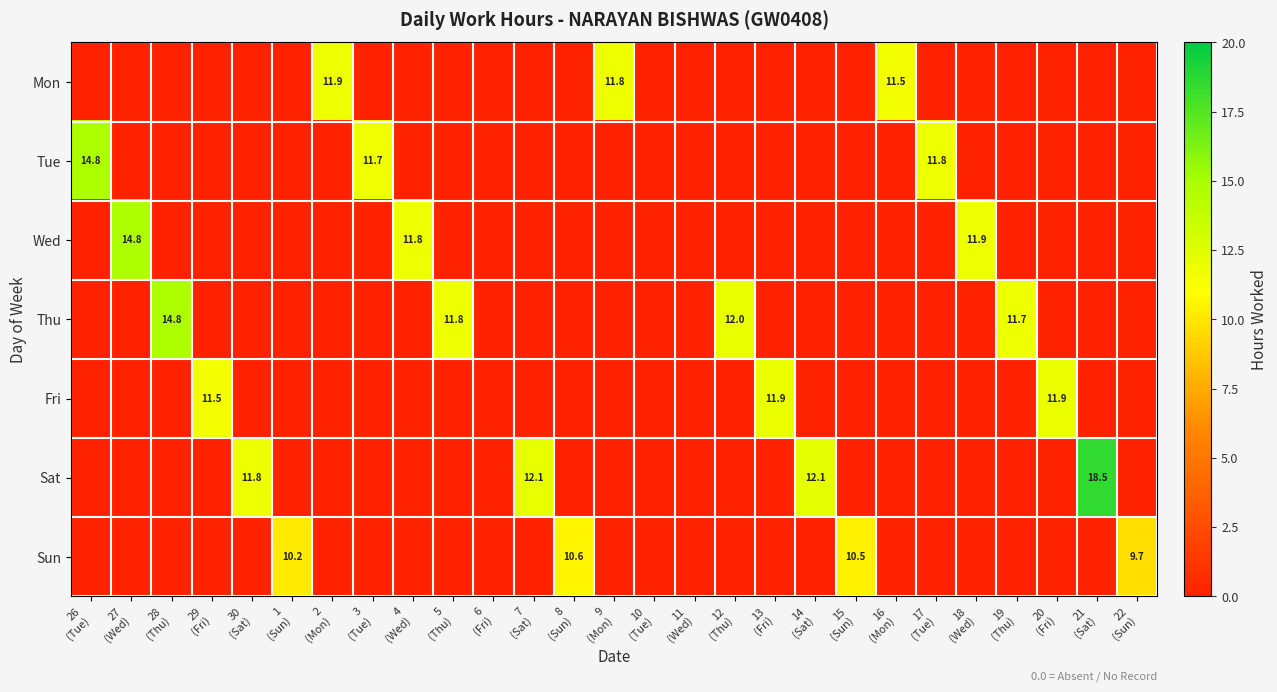

Between 6 (Fri) and 14 (Sat), which series saw the biggest shift?

Sat